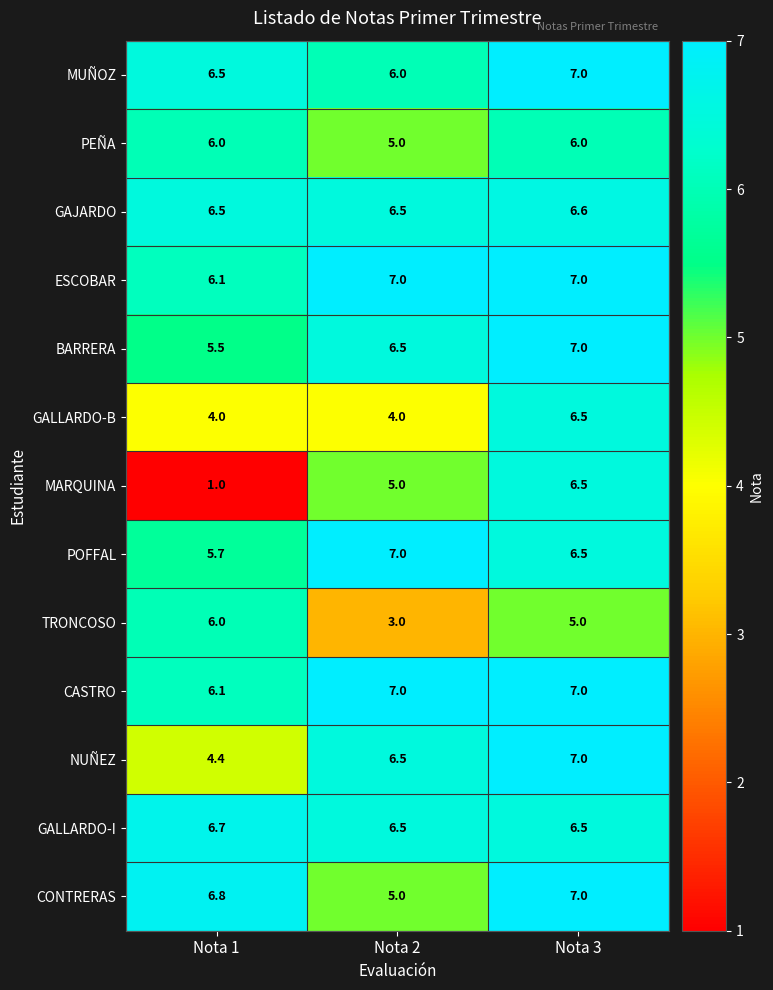

The value of MARQUINA at Nota 2 is 2.9. True or false?

False